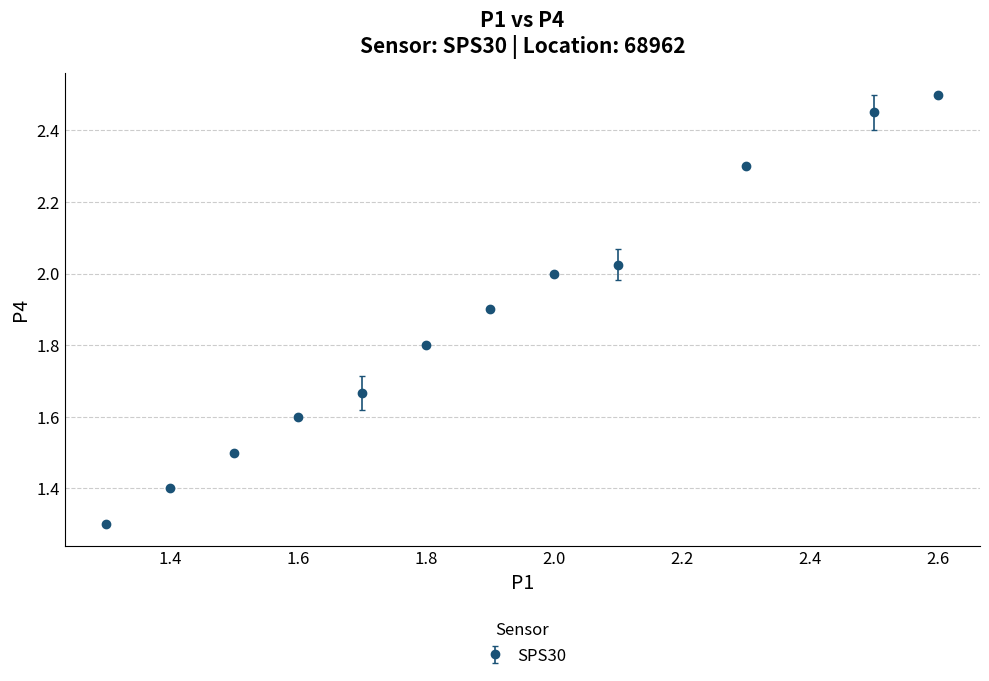

What is the sum of all values?

22.4